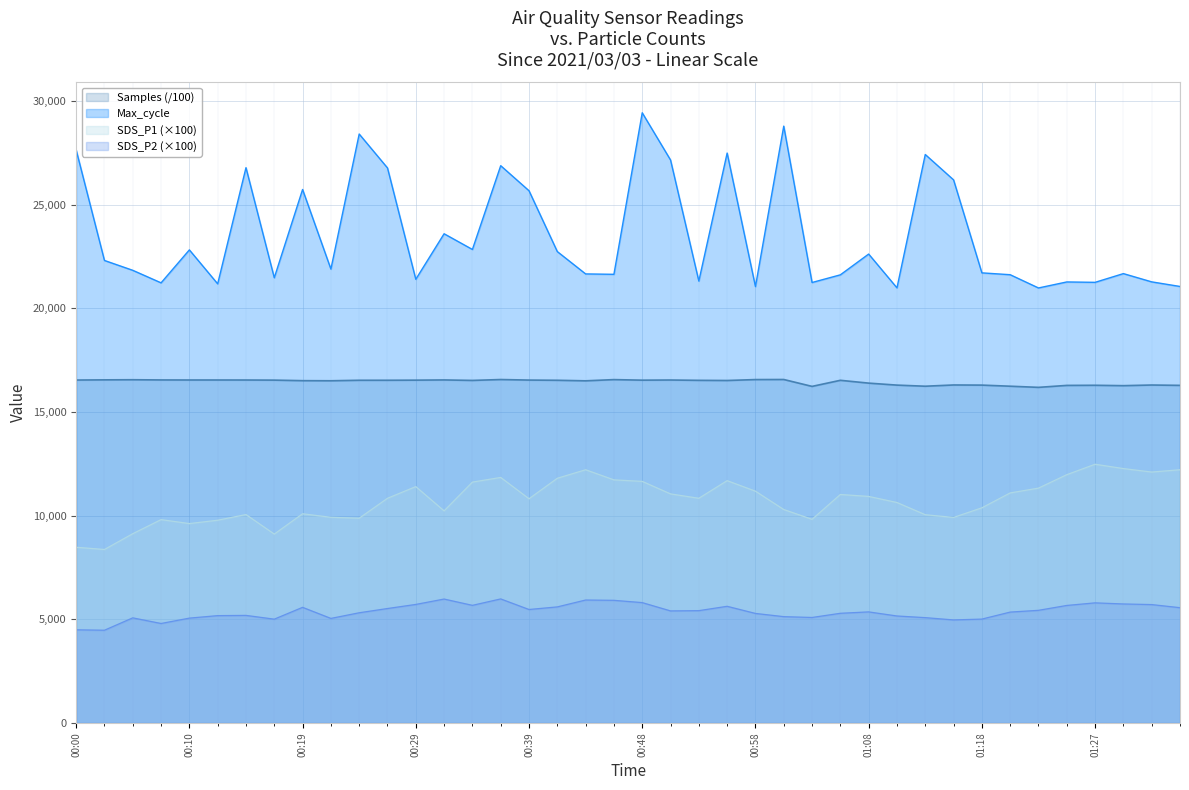

What are all the series names shown in the legend?

Samples (/100), Max_cycle, SDS_P1 (×100), SDS_P2 (×100)